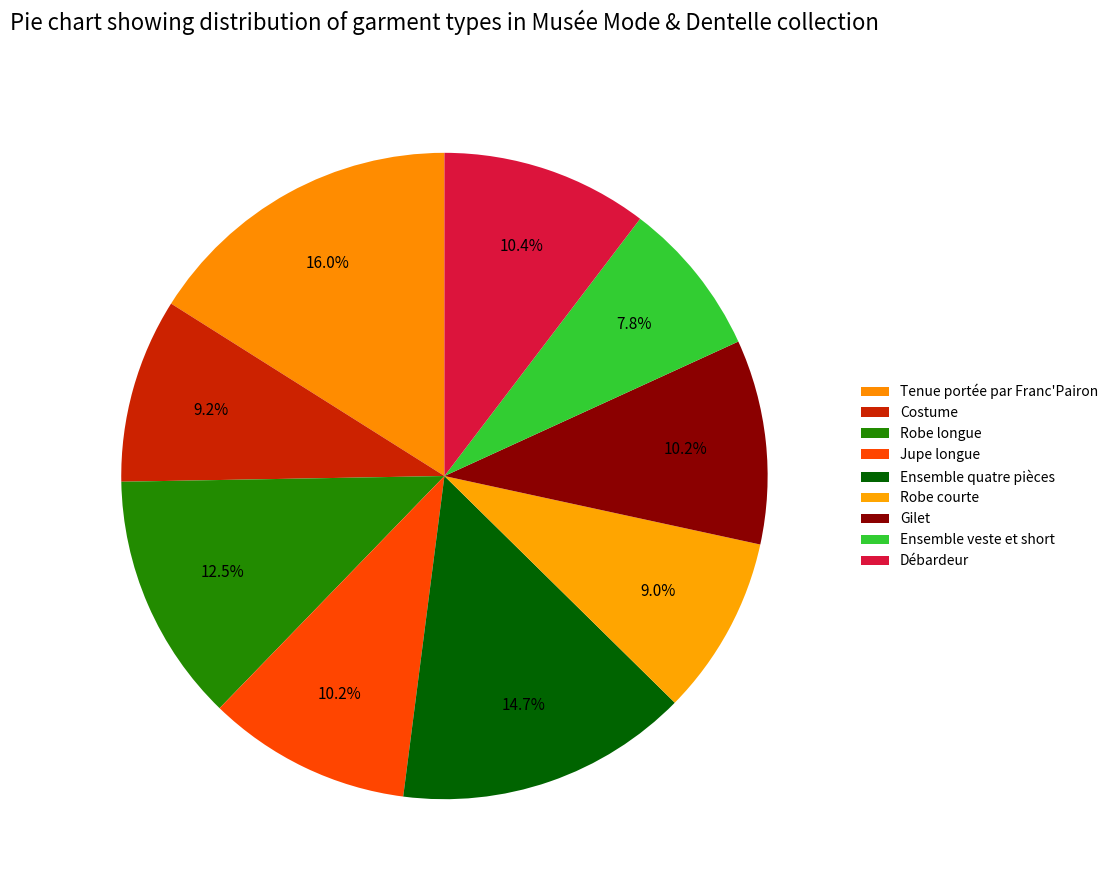

Is the sum of Robe longue and Débardeur greater than half?

No